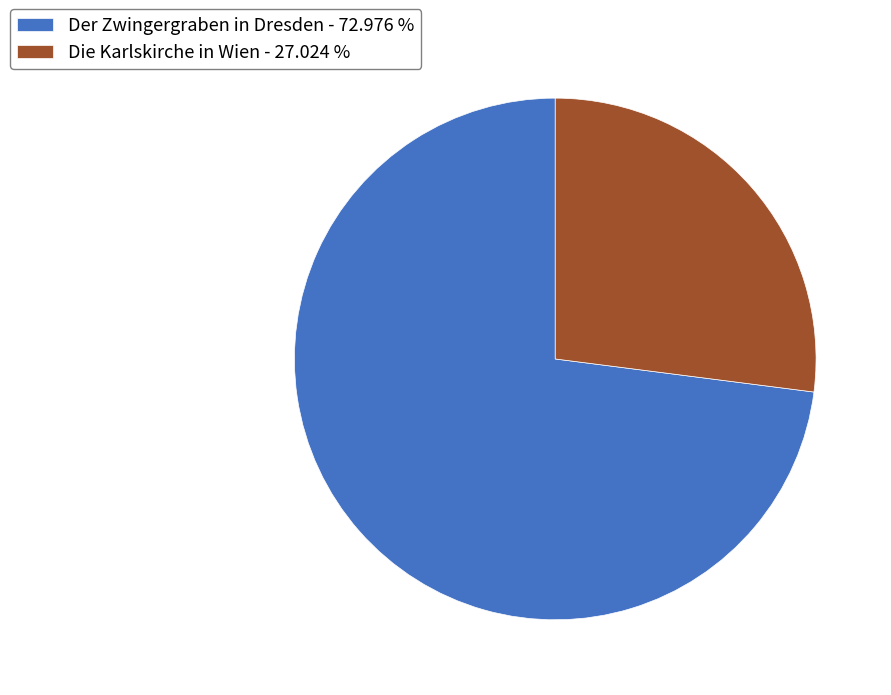

Is the sum of Die Karlskirche in Wien and Der Zwingergraben in Dresden greater than half?

Yes